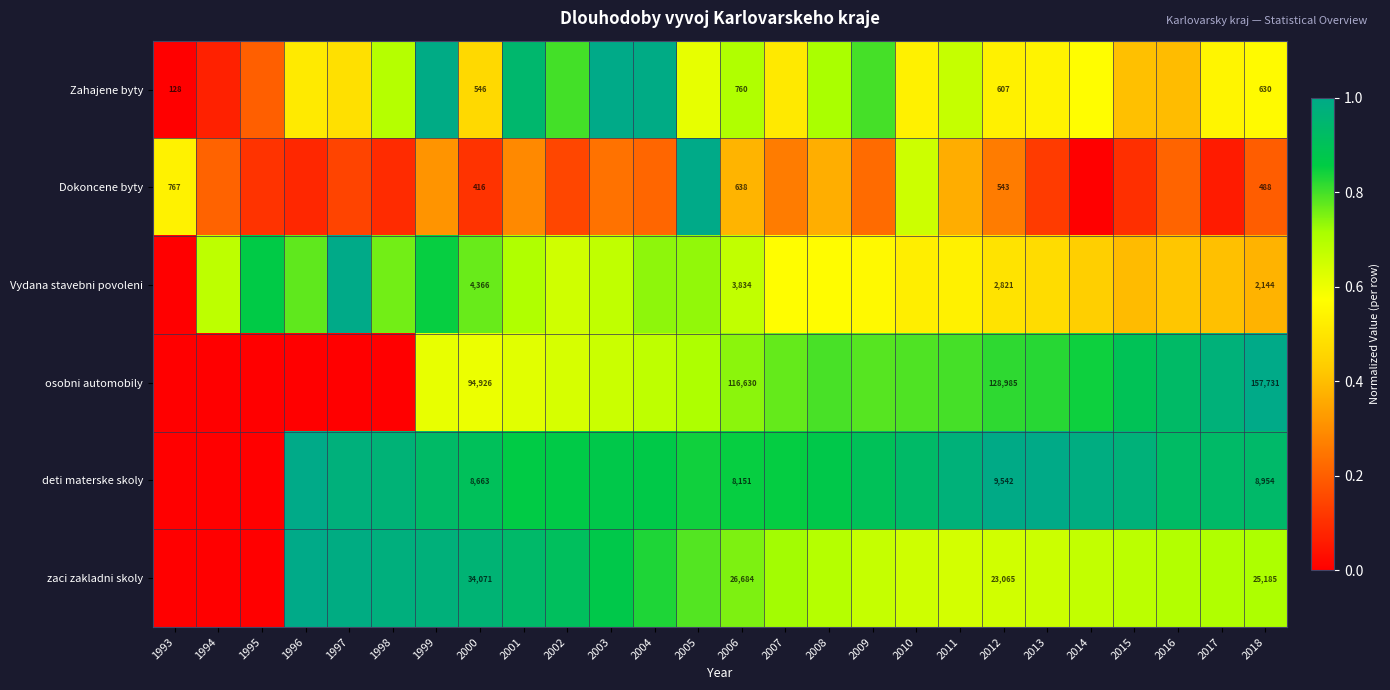

Rank the series at 2000 from highest to lowest value.

osobni automobily, zaci zakladni skoly, deti materske skoly, Vydana stavebni povoleni, Zahajene byty, Dokoncene byty